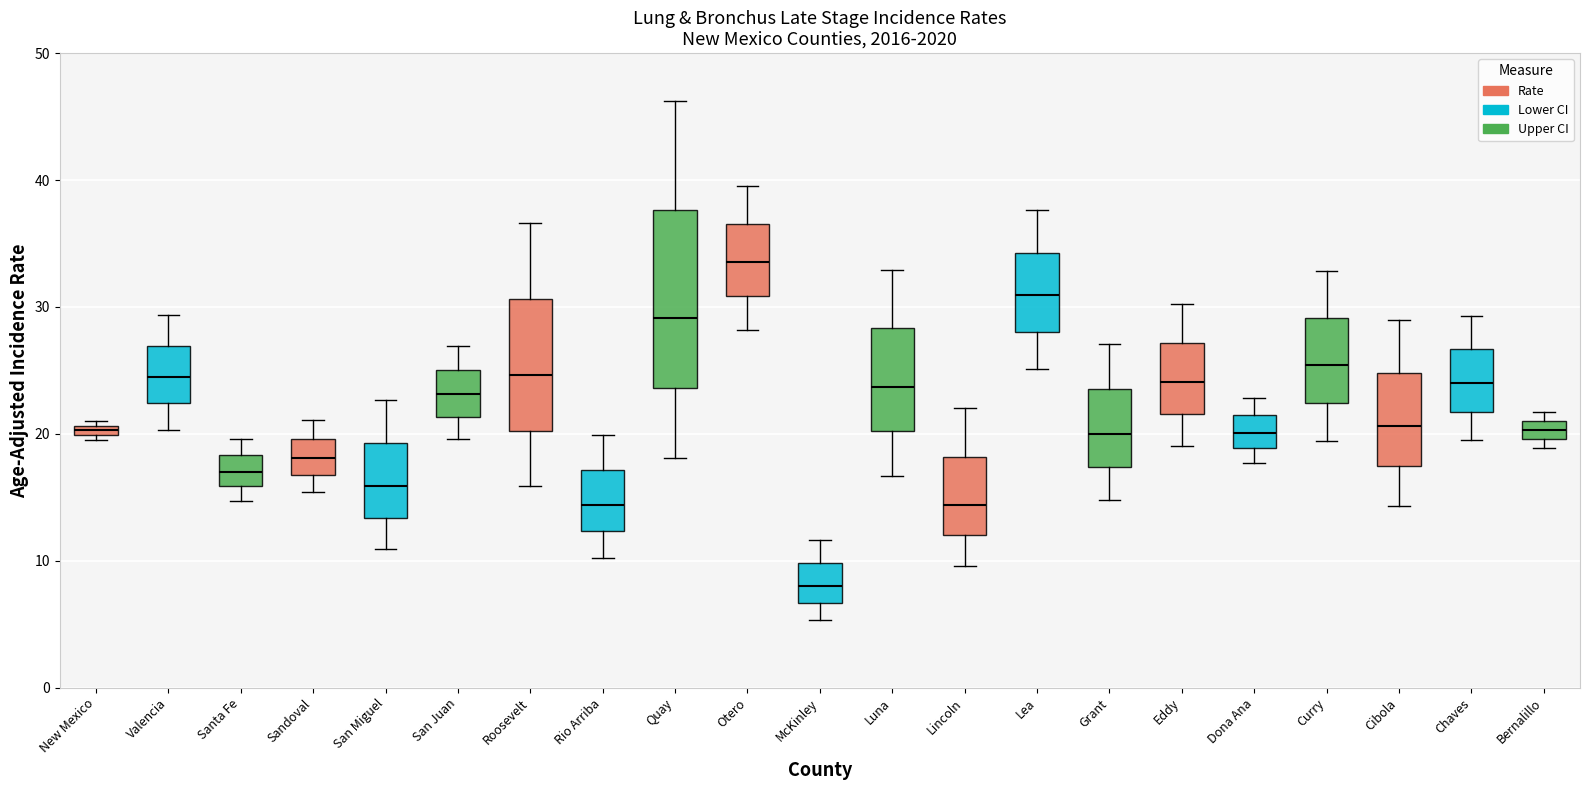

Where is the upper edge of the box for Curry on the y-axis? The values are not printed on the chart, so give them approximately, as read against the axis.

29